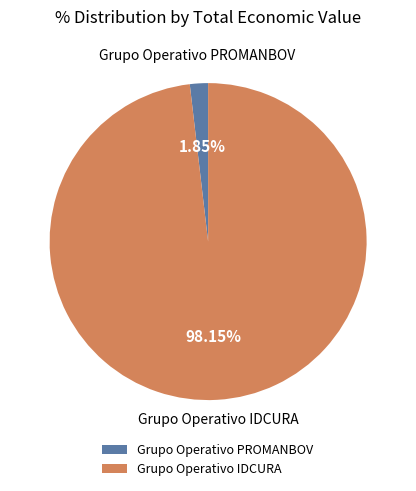

True or false: Grupo Operativo IDCURA accounts for 90% of the total.

False